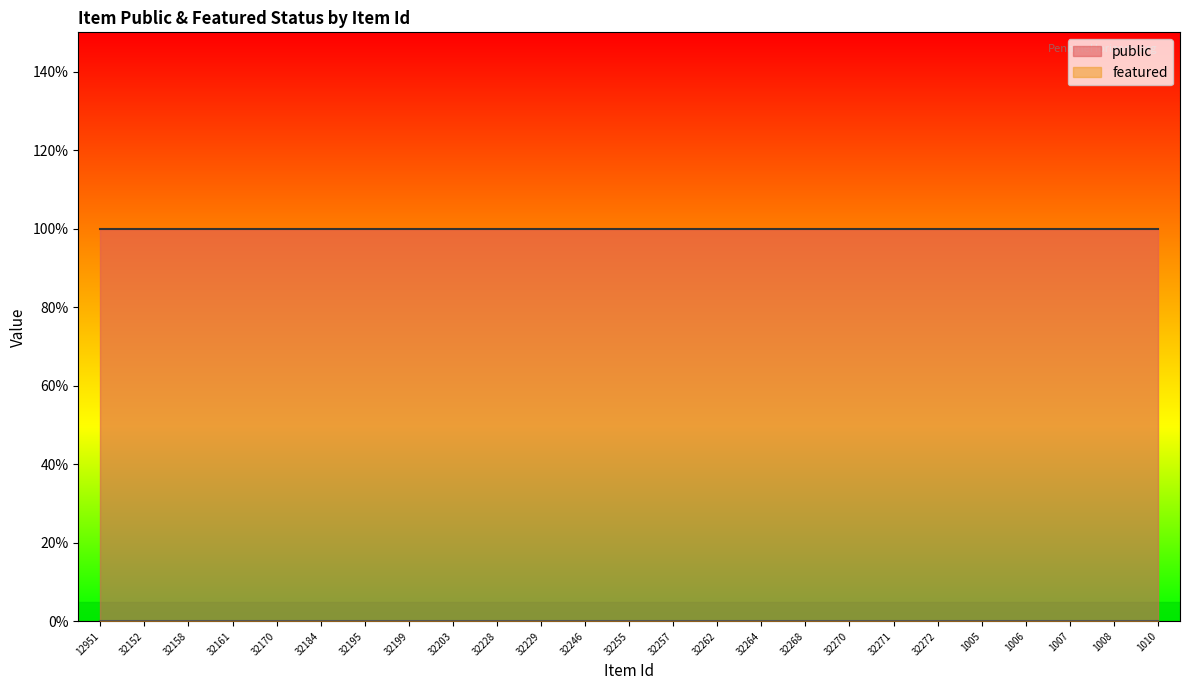

Rank the series at 32152 from highest to lowest value.

public, featured